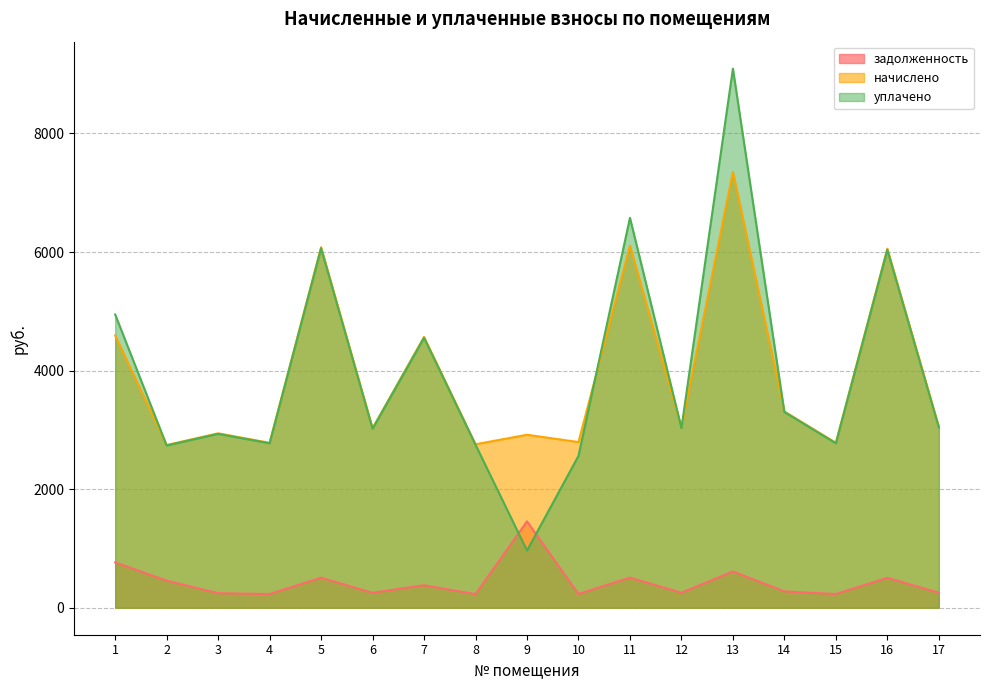

What is the maximum value shown in the chart?

9093.9